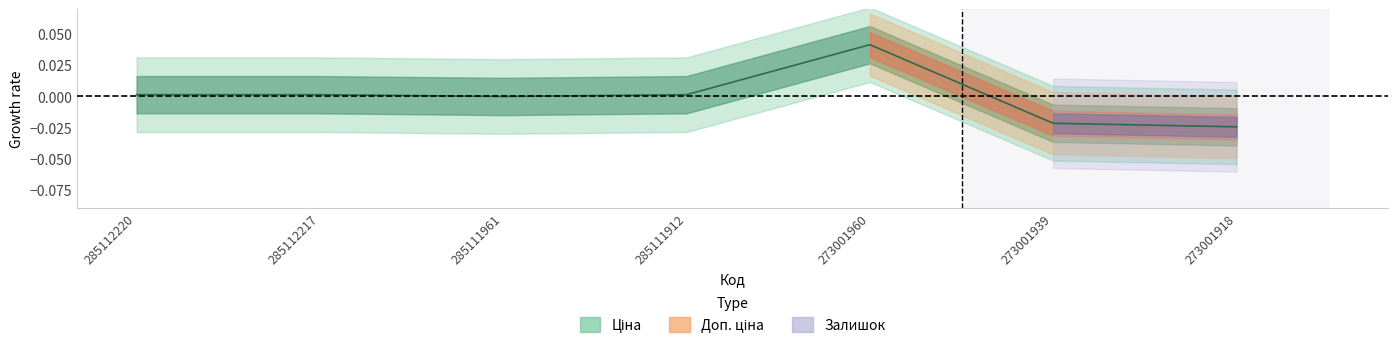

Reading left to right, transcribe all the data shown in this chart.

285112220=0.0	285112217=0.0	285111961=0.0	285111912=0.0	273001960=0.0	273001939=-0.0	273001918=-0.0